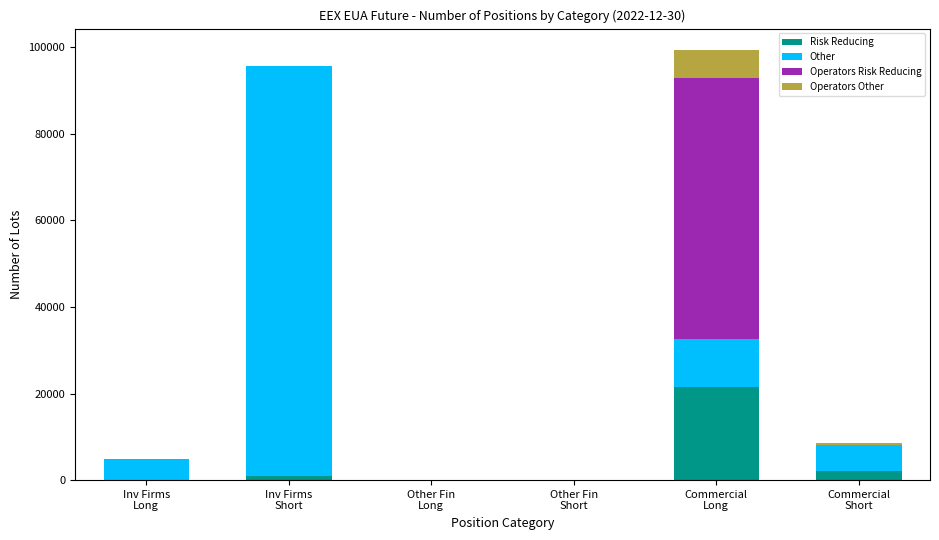

What is the highest value of the Risk Reducing series?

21556